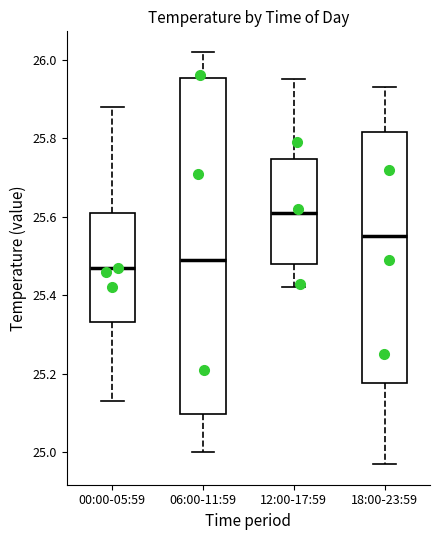

Reading left to right, read every box against the y-axis: the position of its median line, the range the box covers, and the ends of its whiskers. The values are not printed on the chart, so give them approximately, as read against the axis.

00:00-05:59: median 25.48, box 25.34 to 25.62, whiskers 25.14 to 25.88
06:00-11:59: median 25.50, box 25.10 to 25.96, whiskers 25.00 to 26.02
12:00-17:59: median 25.62, box 25.48 to 25.74, whiskers 25.42 to 25.96
18:00-23:59: median 25.56, box 25.18 to 25.82, whiskers 24.98 to 25.94